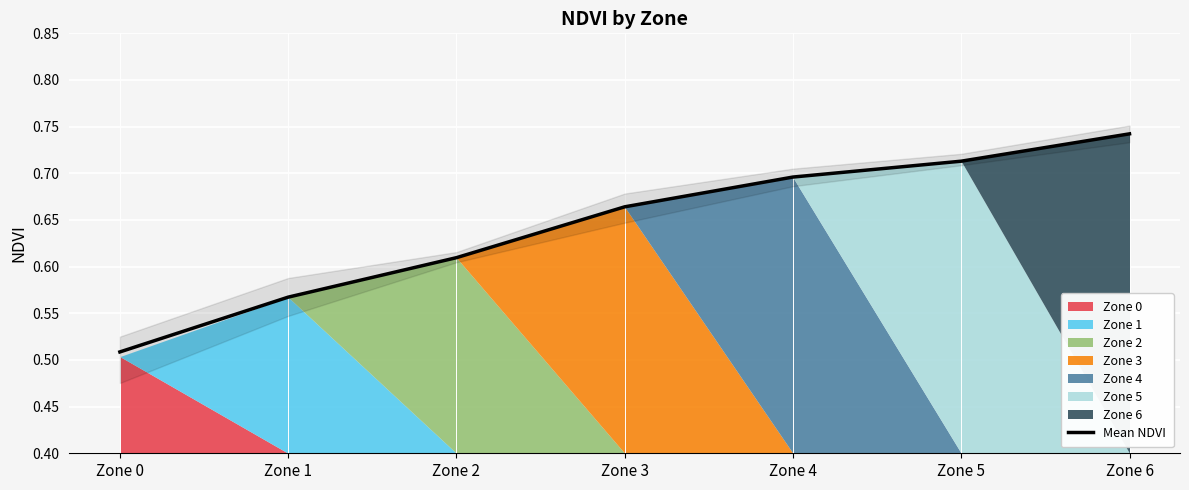

Which has a higher value, Zone 4 or Zone 6?

Zone 6